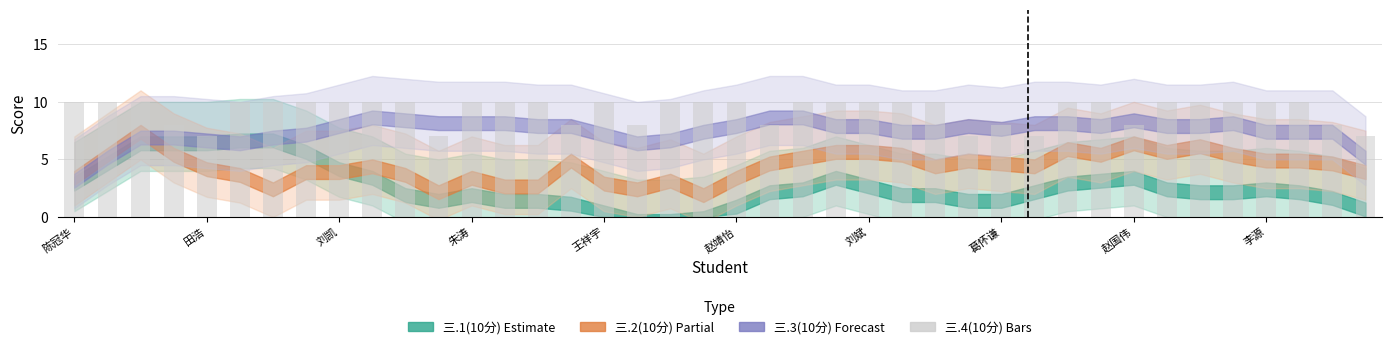

What is the maximum value shown in the chart?

10